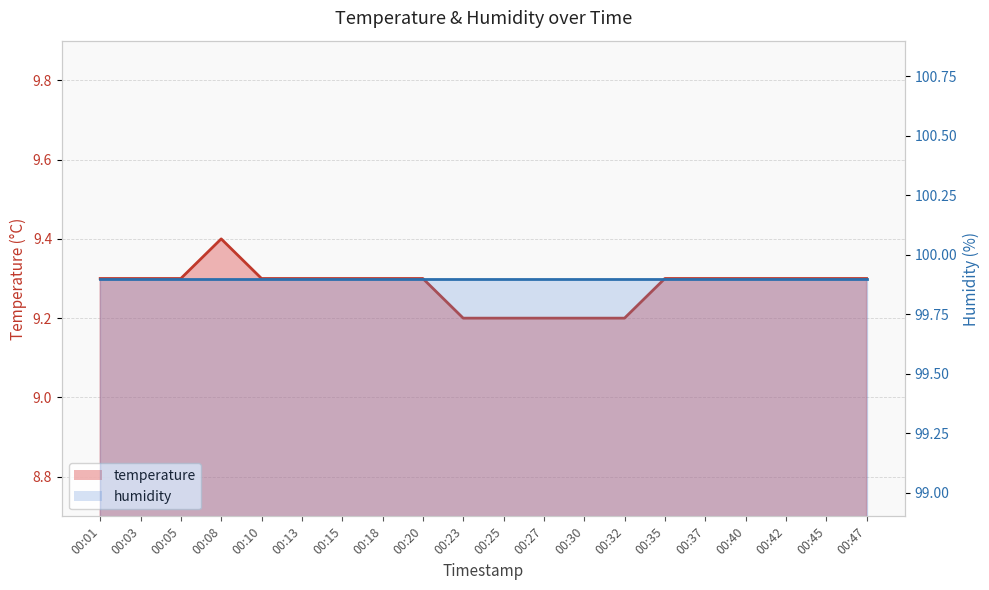

Between 00:18 and 00:42, which is larger?

00:18